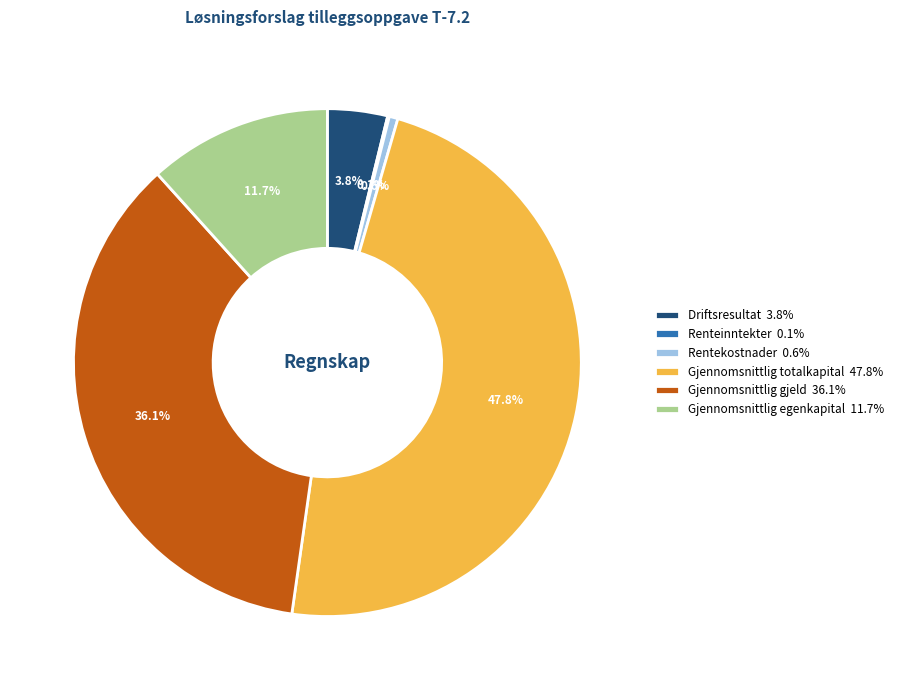

Does Gjennomsnittlig totalkapital account for over 50% of the chart?

No